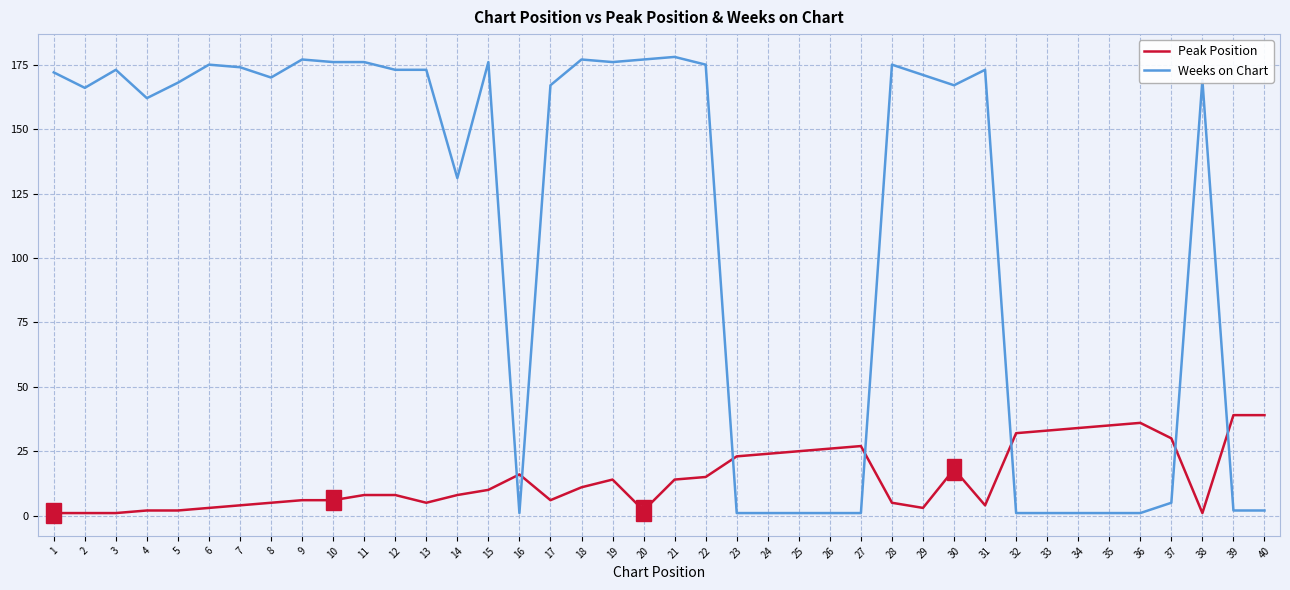

How many categories are shown in the chart?

40